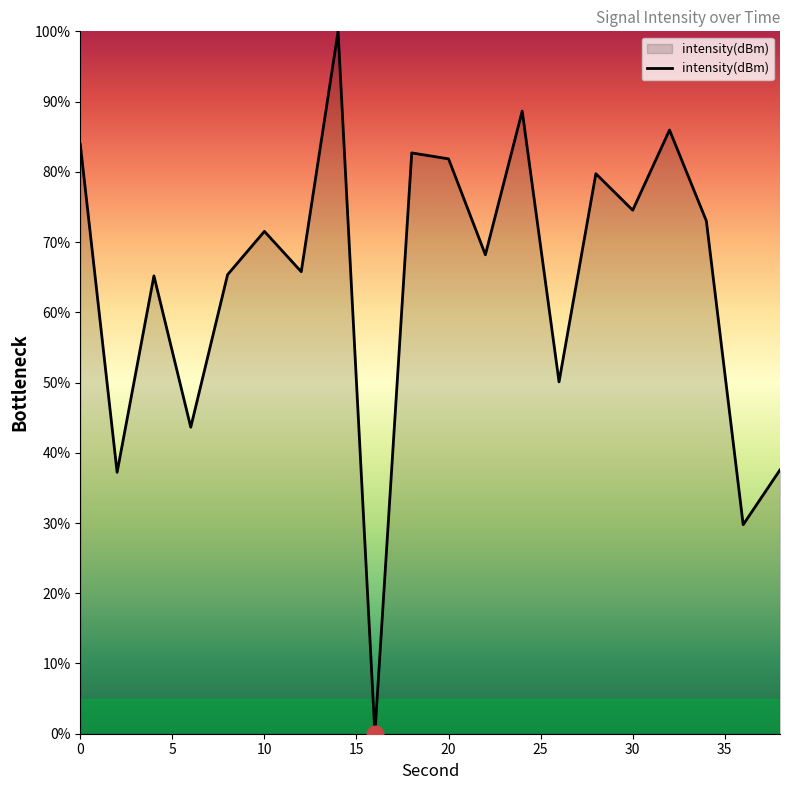

What is the difference between the second highest and second lowest values?

58.9